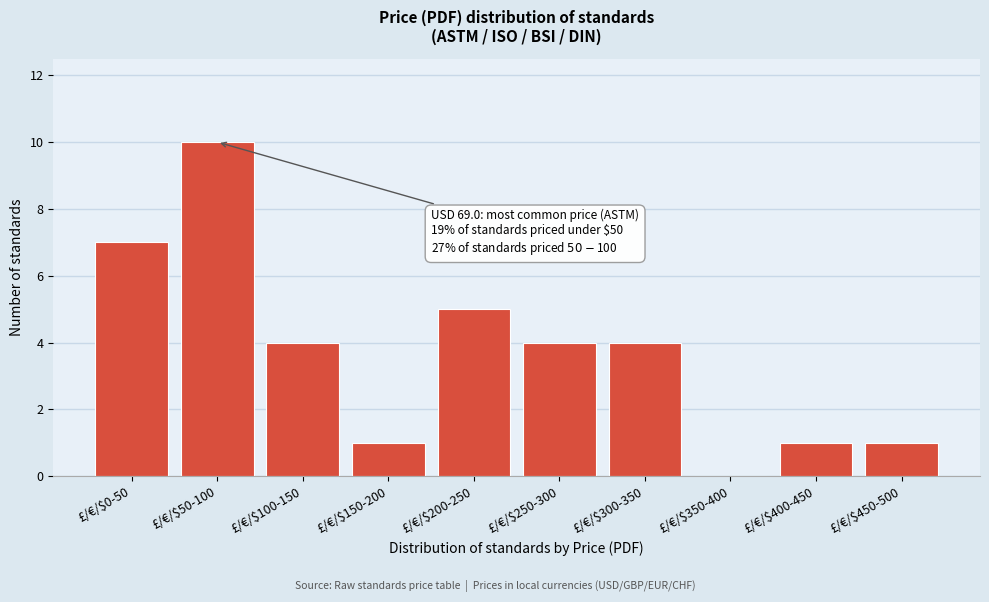

The chart shows a value of 4 at £/€/$250-300. True or false?

True